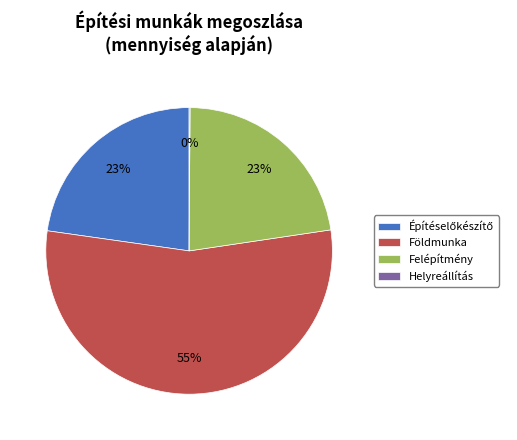

Does any single category account for the majority?

Yes